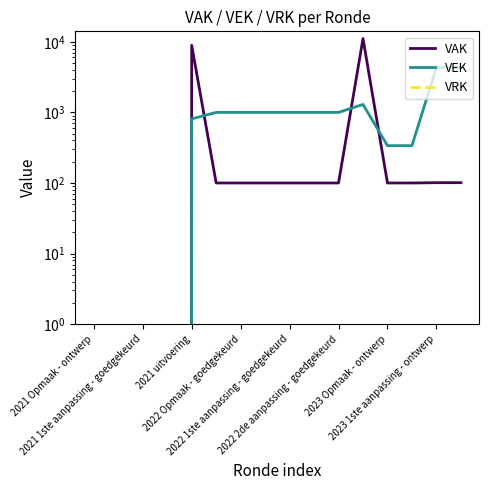

List the series in order of their overall mean, lowest first.

VRK, VEK, VAK